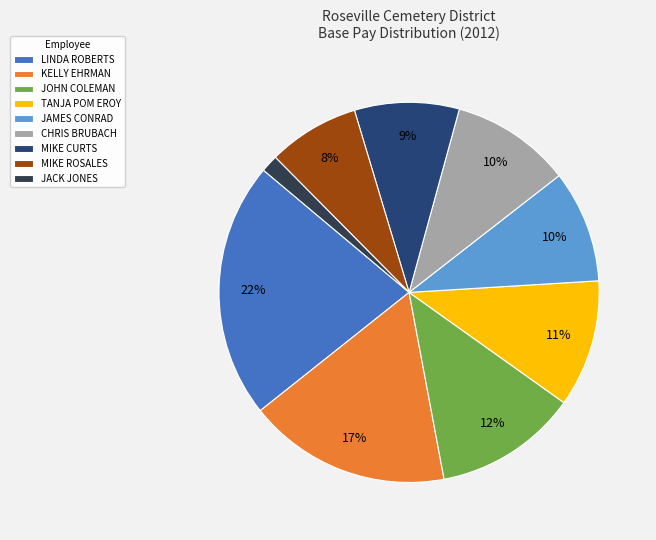

Count the number of slices in the pie.

9